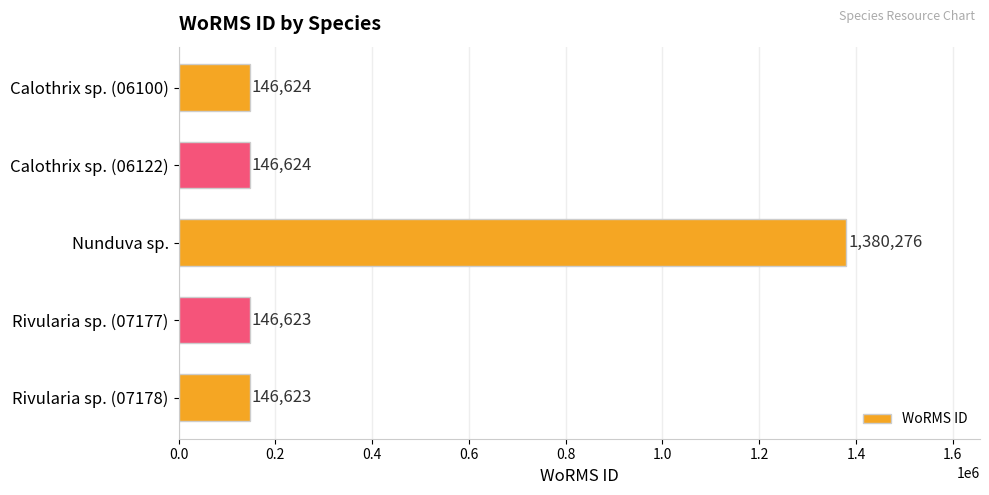

What is the smallest value displayed?

146623